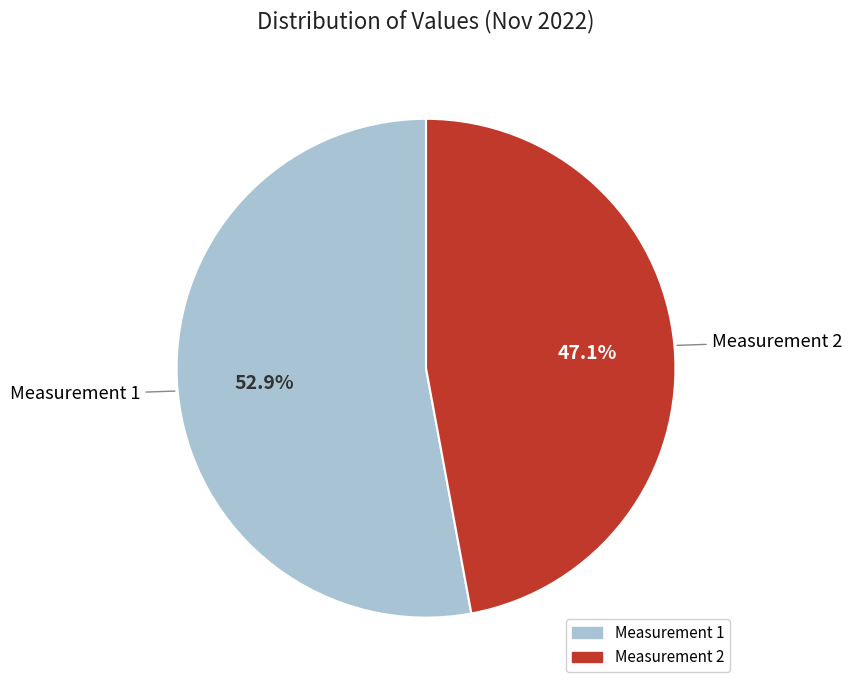

Is there a majority slice in this chart?

Yes